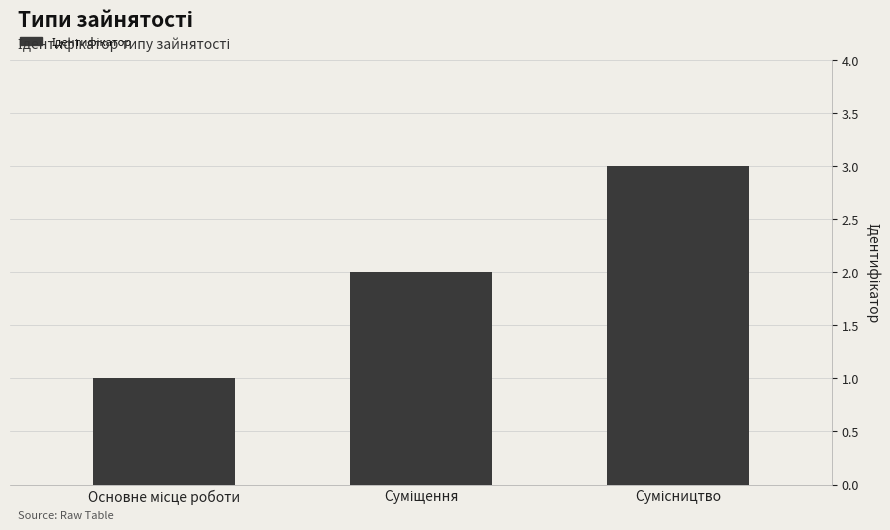

Reading left to right, transcribe all the data shown in this chart.

1	2	3